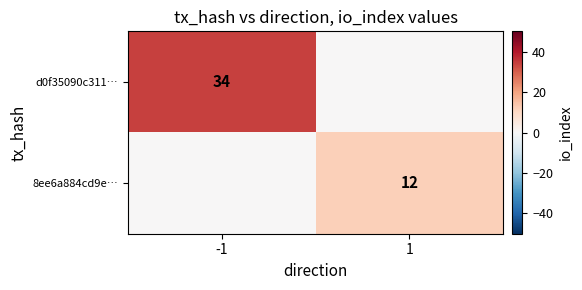

The value of 8ee6a884cd9e… at 1 is 12. True or false?

True